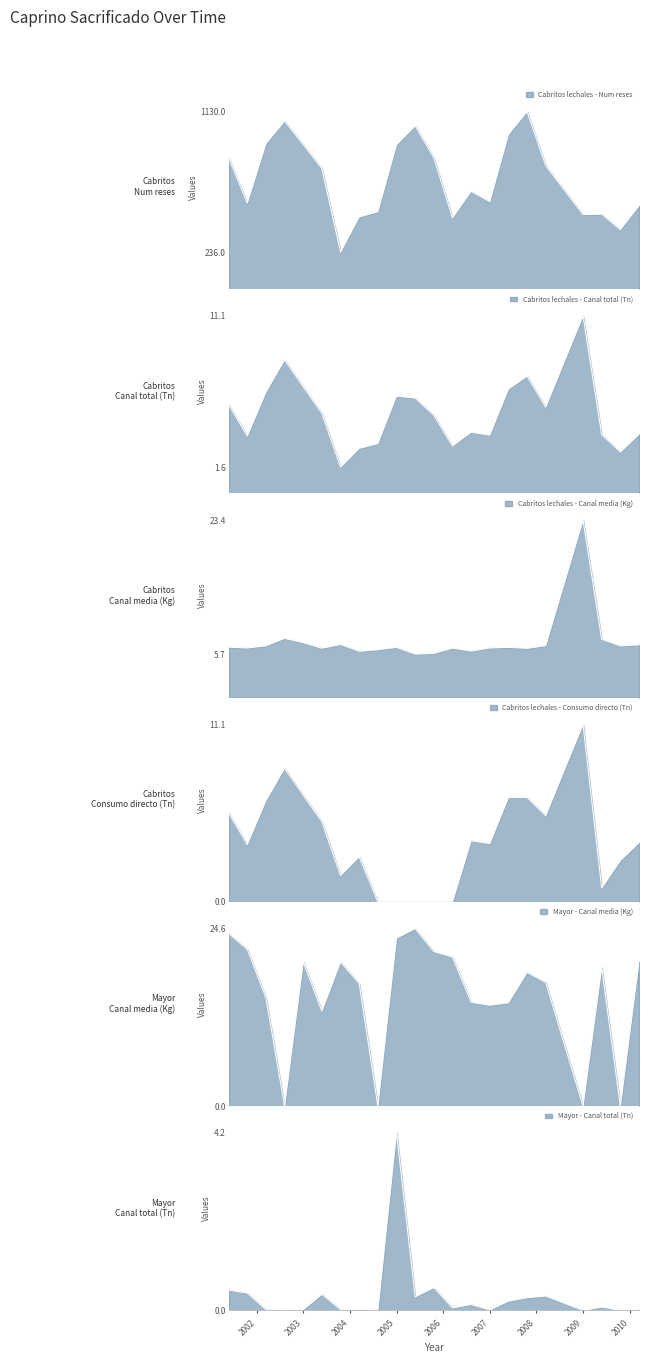

Is the value of Cabritos lechales - Consumo directo (Tn) at 2011 greater than the value of Cabritos lechales - Canal total (Tn) at 2012?

No